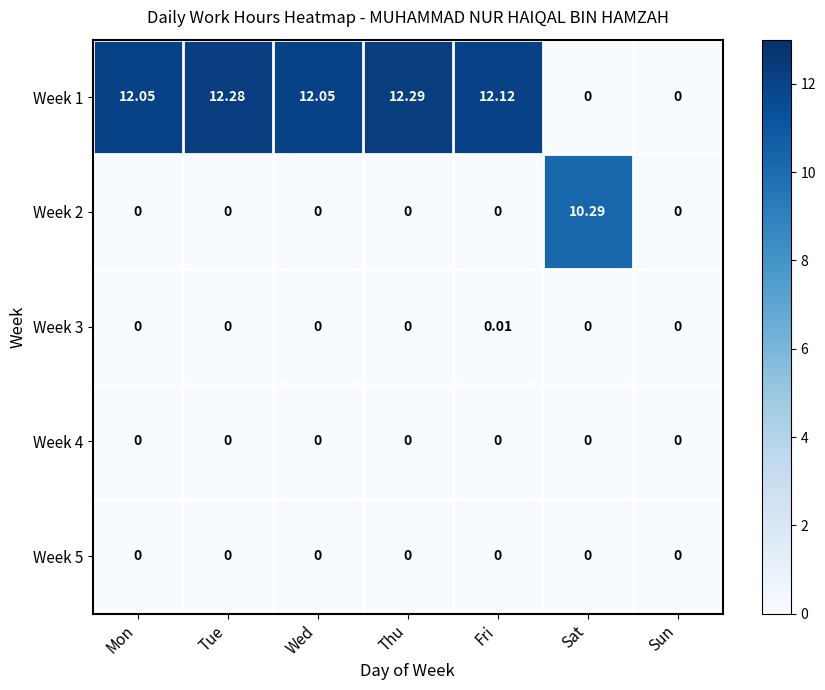

Reading left to right, transcribe all the data shown in this chart.

Week 1: Mon=12.1	Tue=12.3	Wed=12.1	Thu=12.3	Fri=12.1	Sat=0.0	Sun=0.0
Week 2: Mon=0.0	Tue=0.0	Wed=0.0	Thu=0.0	Fri=0.0	Sat=10.3	Sun=0.0
Week 3: Mon=0.0	Tue=0.0	Wed=0.0	Thu=0.0	Fri=0.0	Sat=0.0	Sun=0.0
Week 4: Mon=0.0	Tue=0.0	Wed=0.0	Thu=0.0	Fri=0.0	Sat=0.0	Sun=0.0
Week 5: Mon=0.0	Tue=0.0	Wed=0.0	Thu=0.0	Fri=0.0	Sat=0.0	Sun=0.0